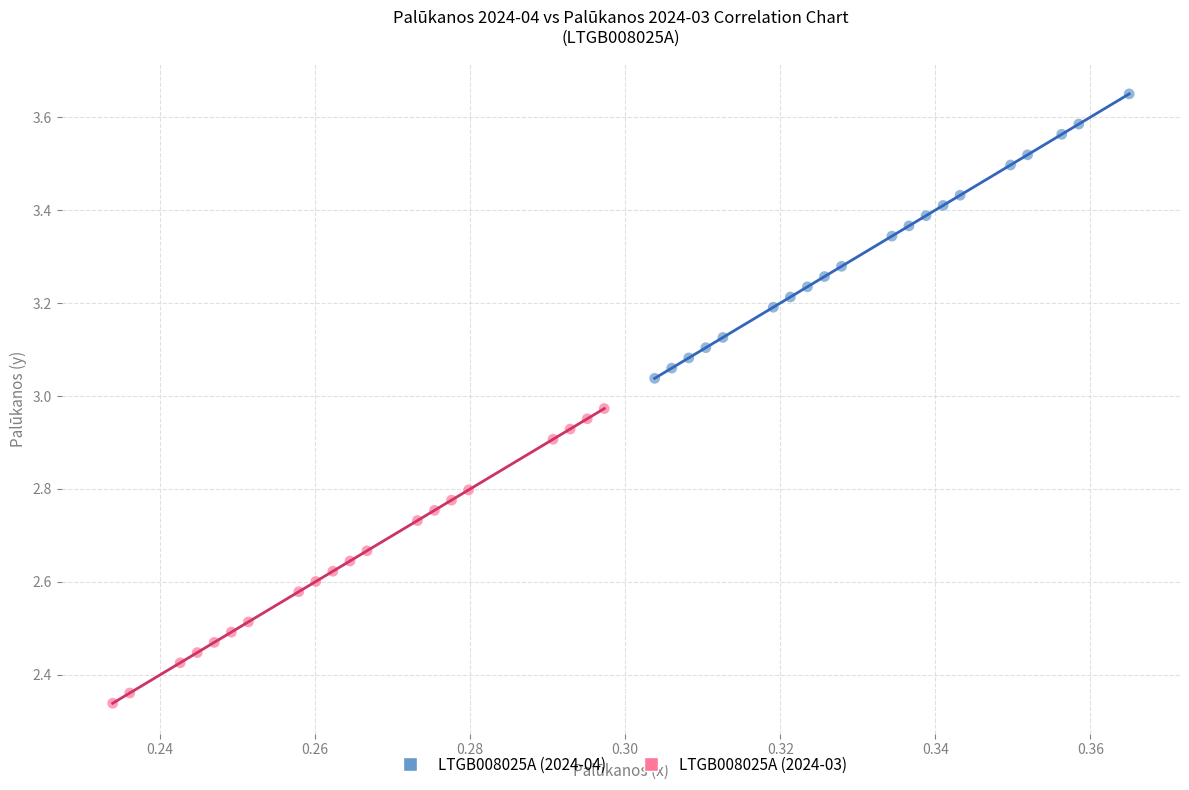

What are all the series names shown in the legend?

LTGB008025A (2024-04), LTGB008025A (2024-03)